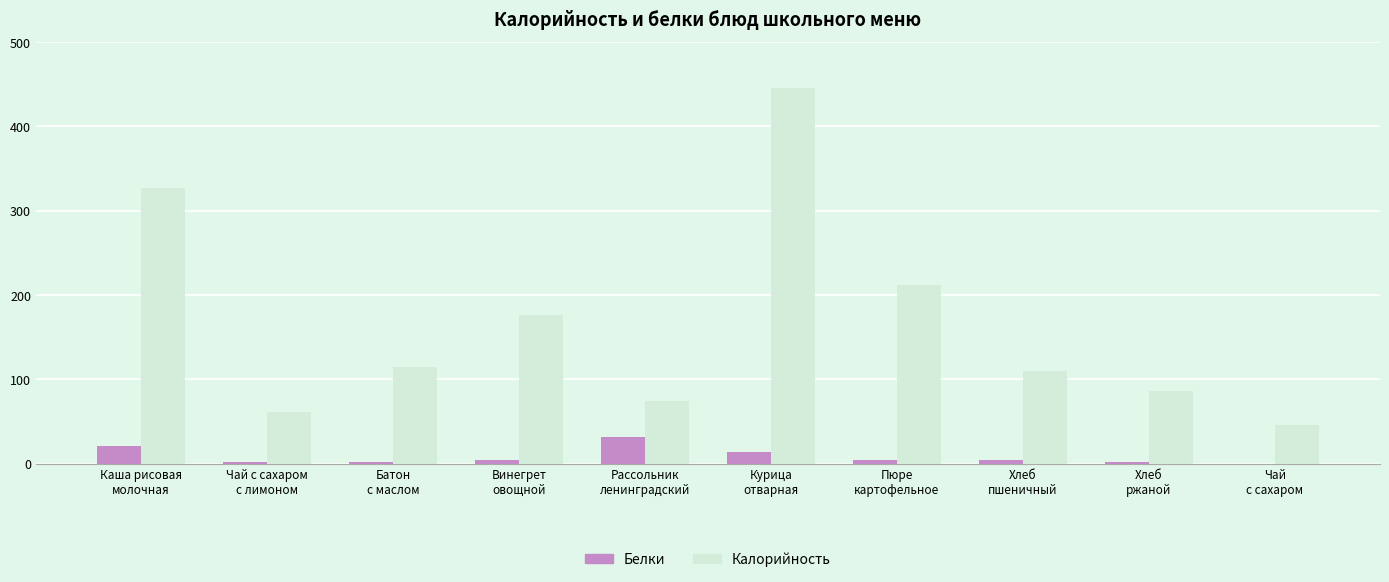

What is the greatest value displayed?

445.0